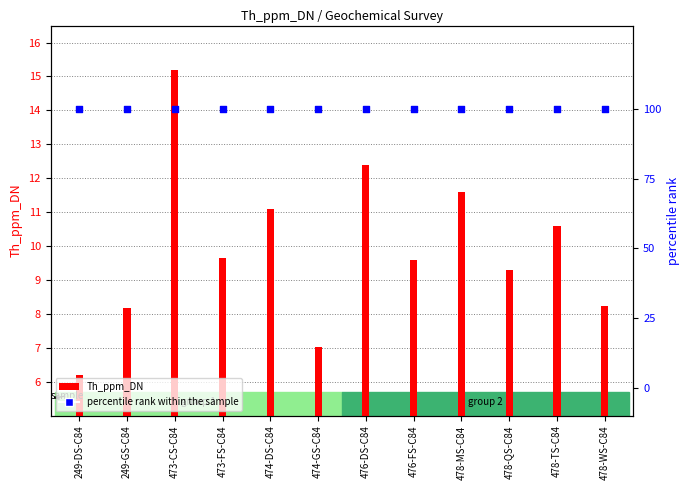

Which series reaches the minimum Y coordinate?

Th_ppm_DN